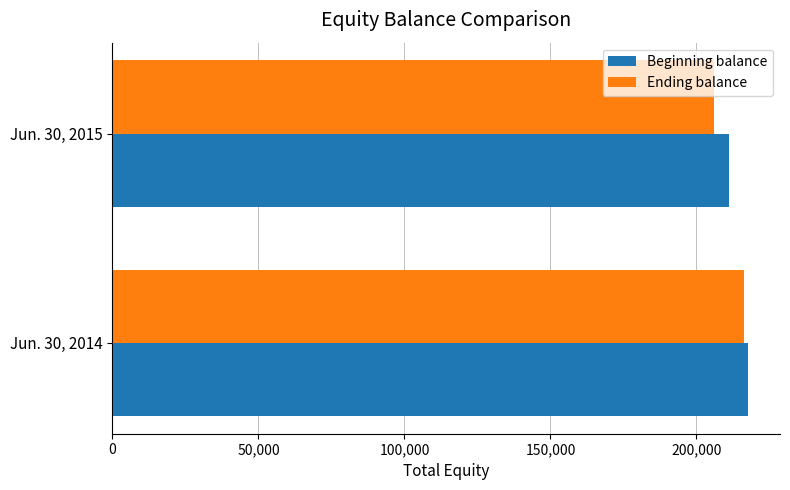

What is the maximum value for Beginning balance?

217716